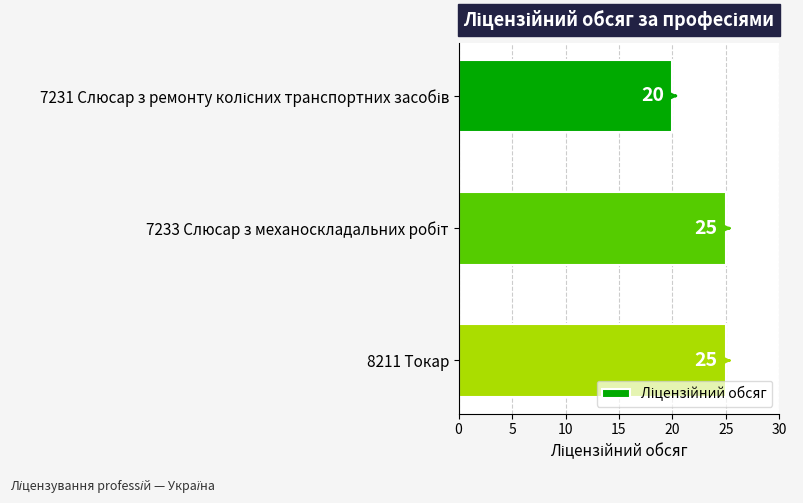

The value at 8211 Токар is 25. True or false?

True